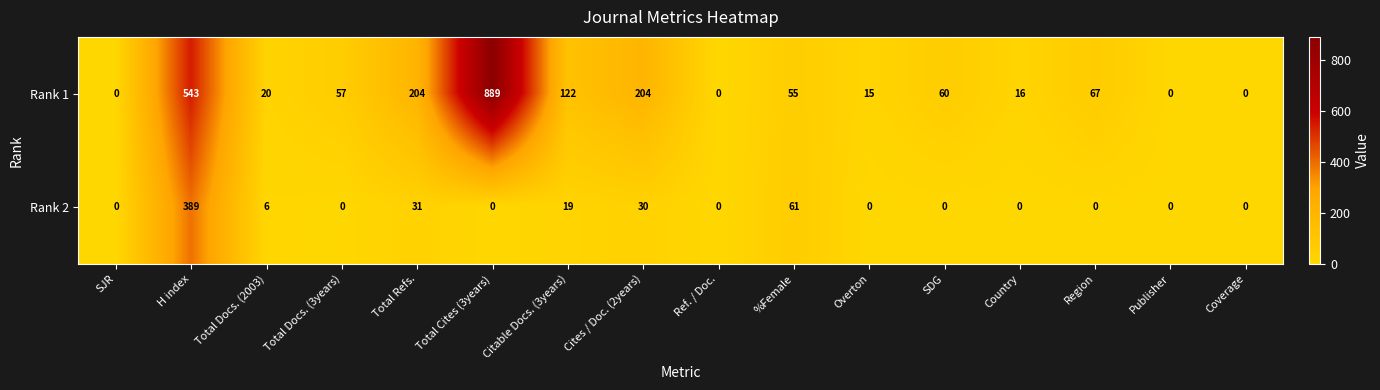

At how many categories does at least one series exceed 317?

2